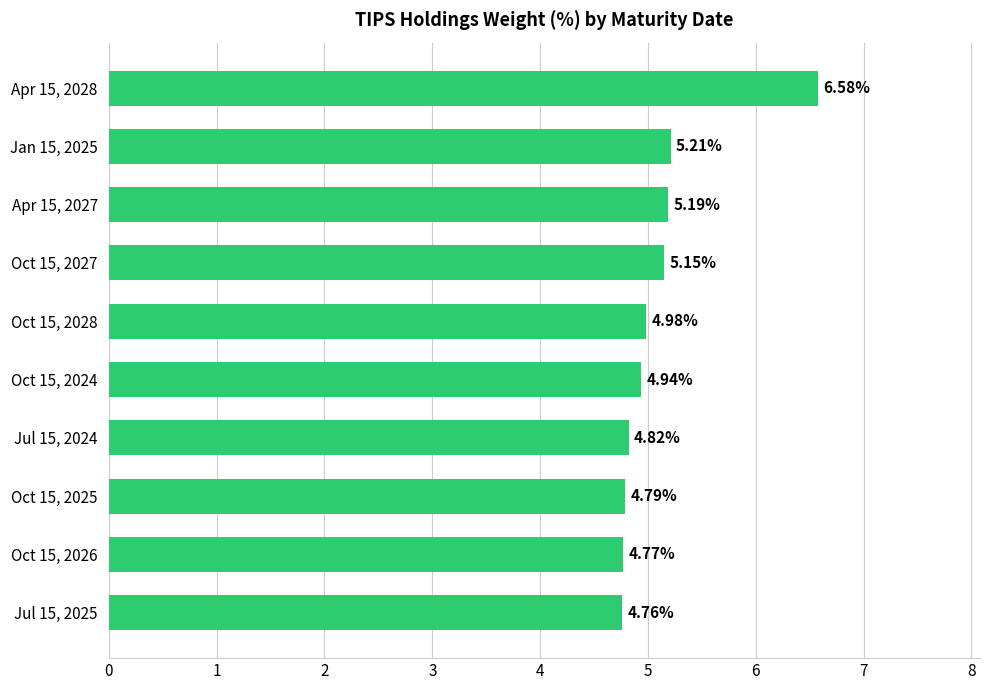

Rank the categories by value from lowest to highest.

Jul 15, 2025, Oct 15, 2026, Oct 15, 2025, Jul 15, 2024, Oct 15, 2024, Oct 15, 2028, Oct 15, 2027, Apr 15, 2027, Jan 15, 2025, Apr 15, 2028